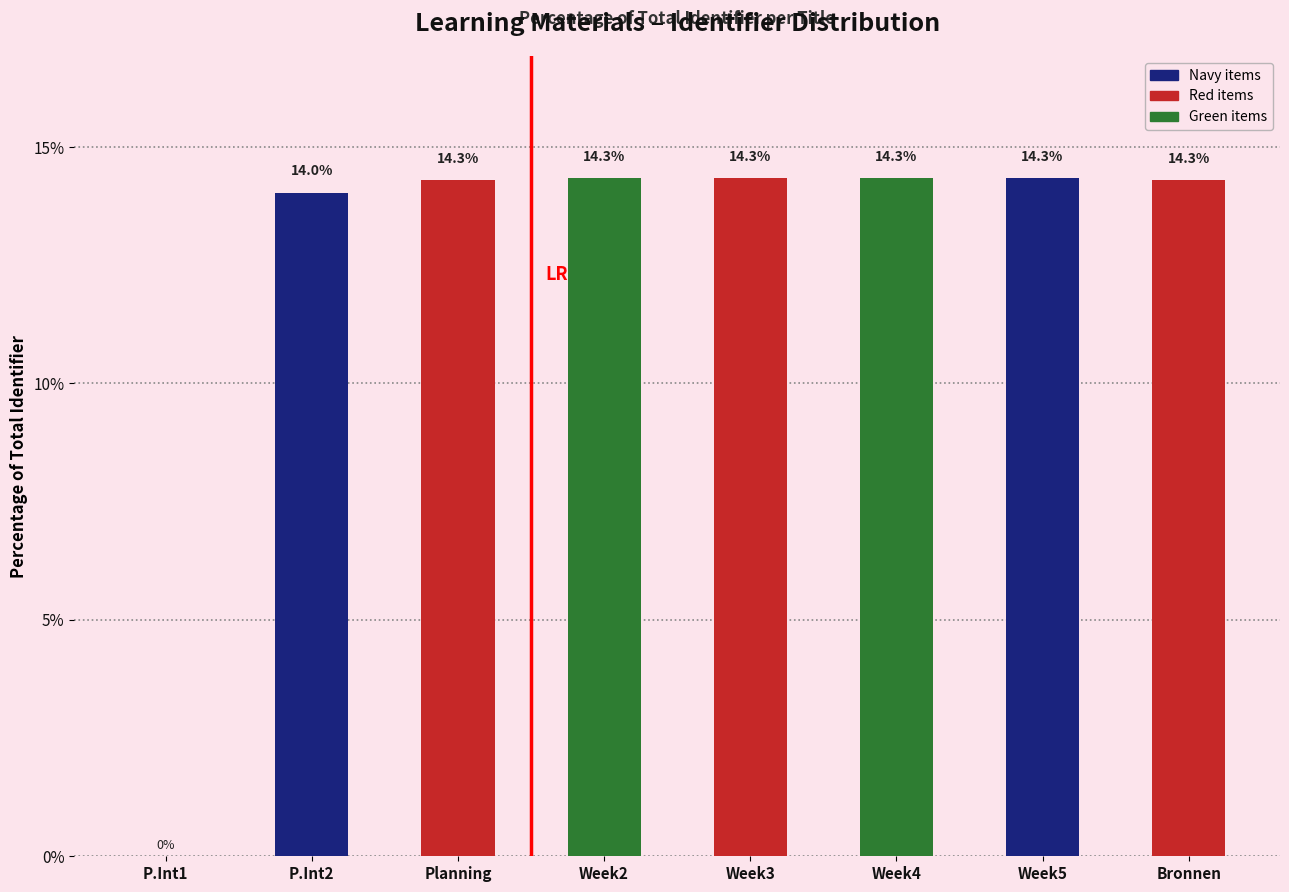

The chart shows a value of 14.3 at Bronnen. True or false?

True